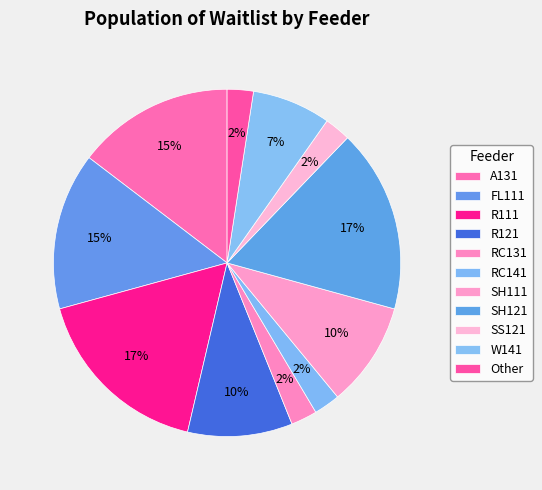

Is there a majority slice in this chart?

No